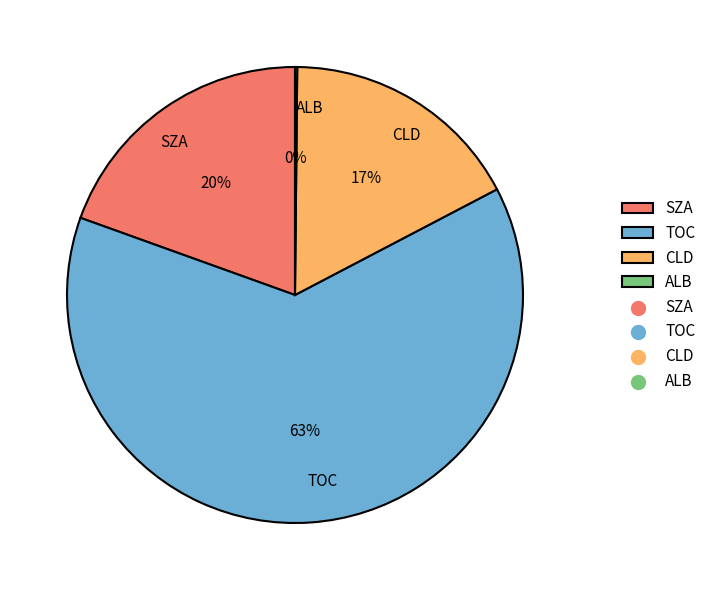

Between TOC and CLD, which is larger?

TOC